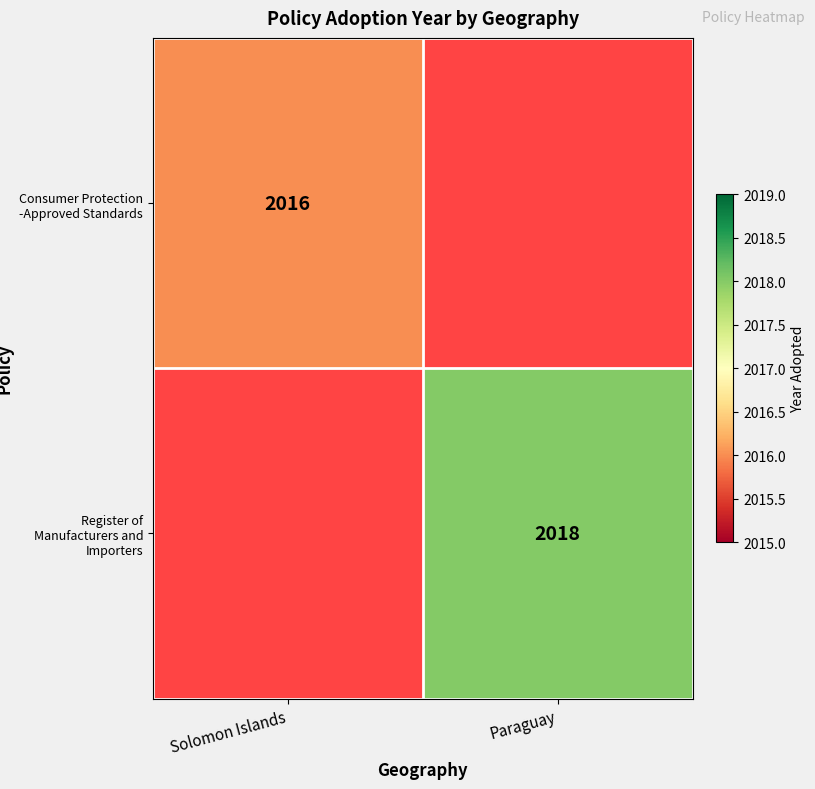

The value of Register of Manufacturers and Importers at Paraguay is 2018. True or false?

True